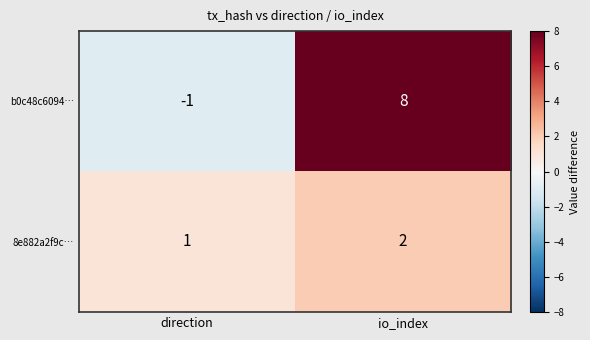

What is the sum of the b0c48c6094… values at direction and io_index?

7